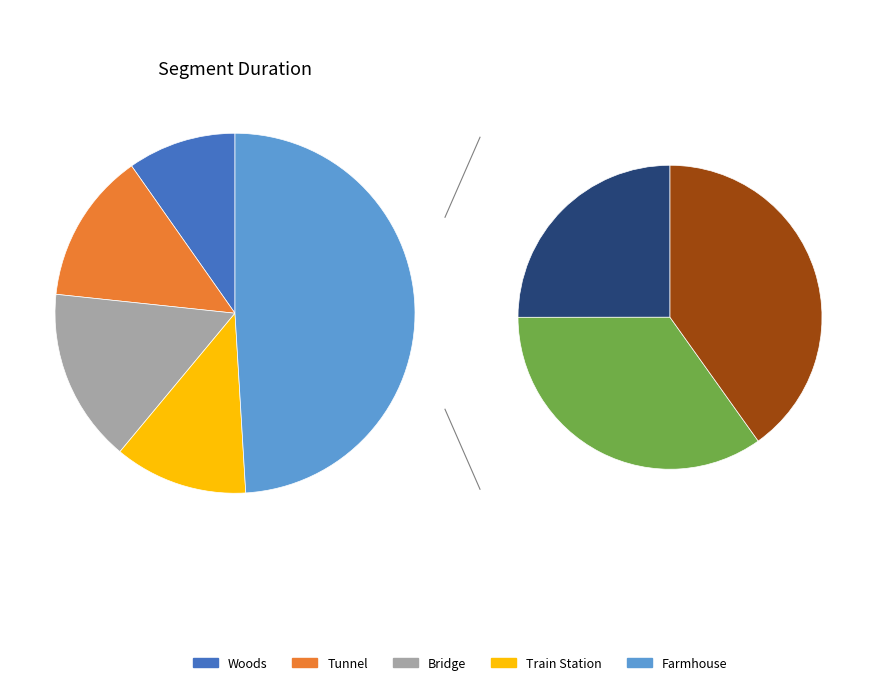

Is Woods the majority of the pie?

No